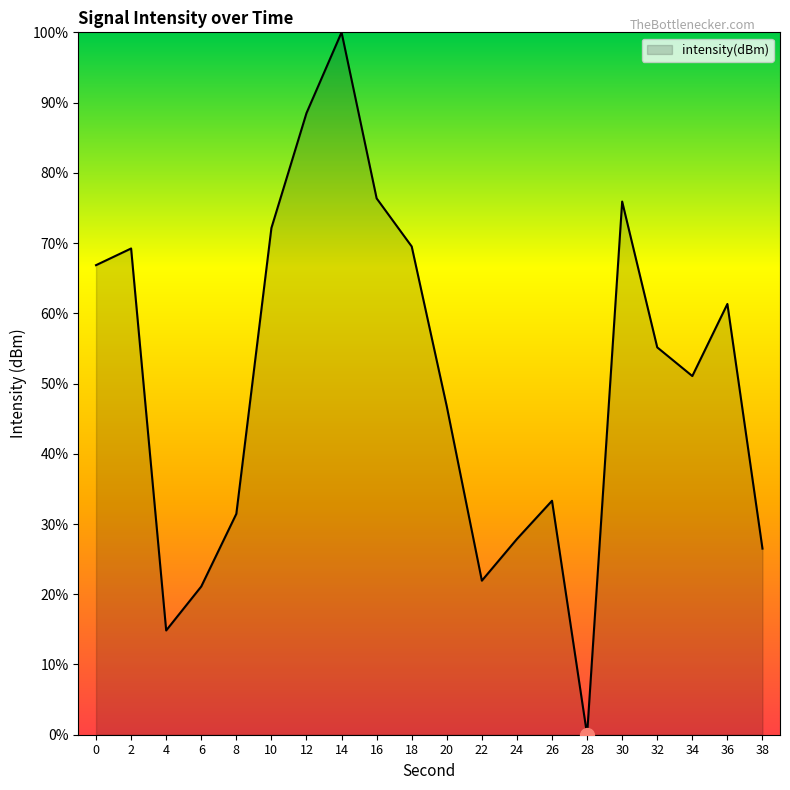

At which label is the value closest to 50?

34